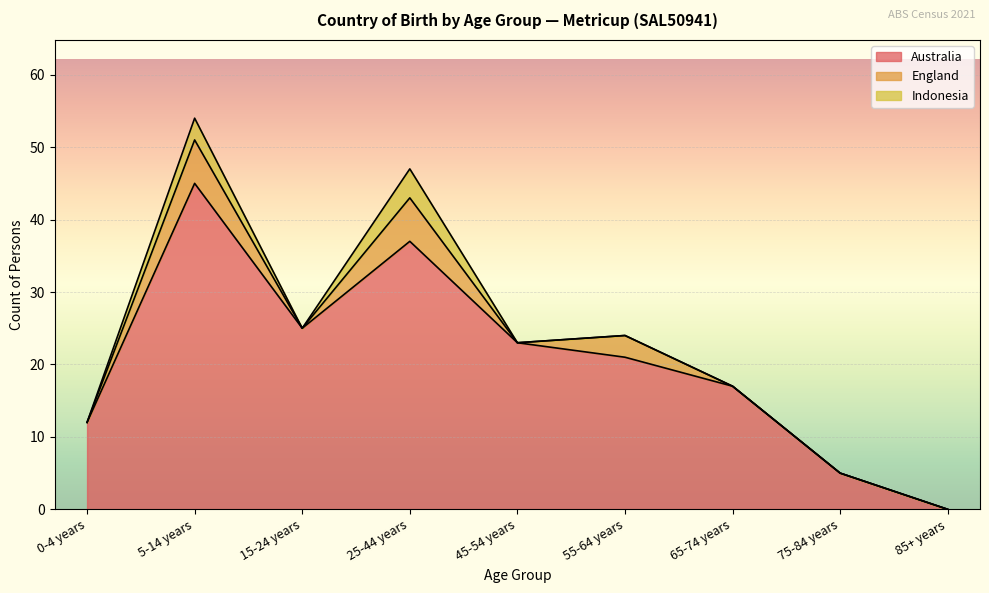

What is the value of the Australia point at the 7th from the left?

17